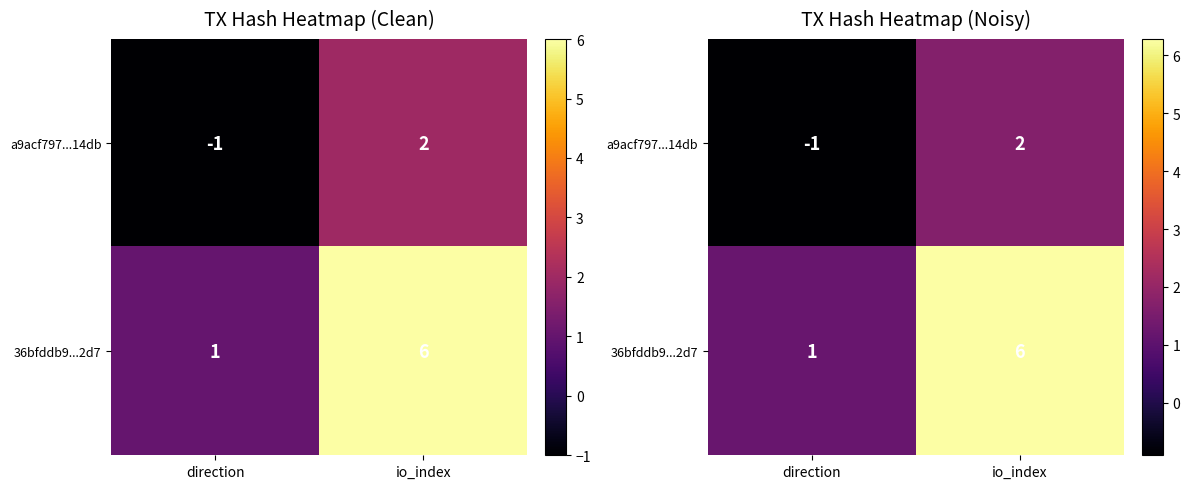

True or false: 36bfddb9...2d7 has a value of 1.8 at direction.

False